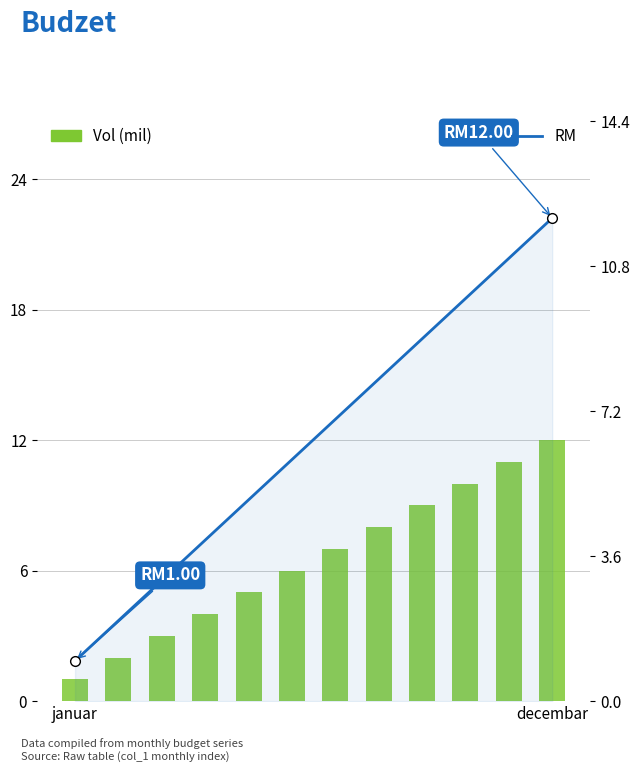

Between 5 and 11, which series saw the biggest shift?

Vol (mil)